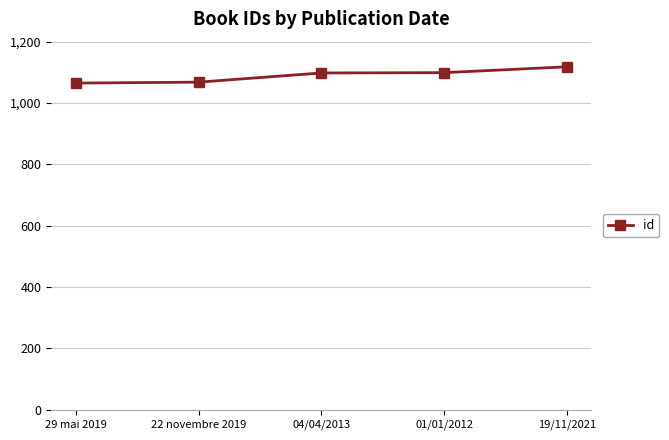

What is the minimum value shown in the chart?

1065